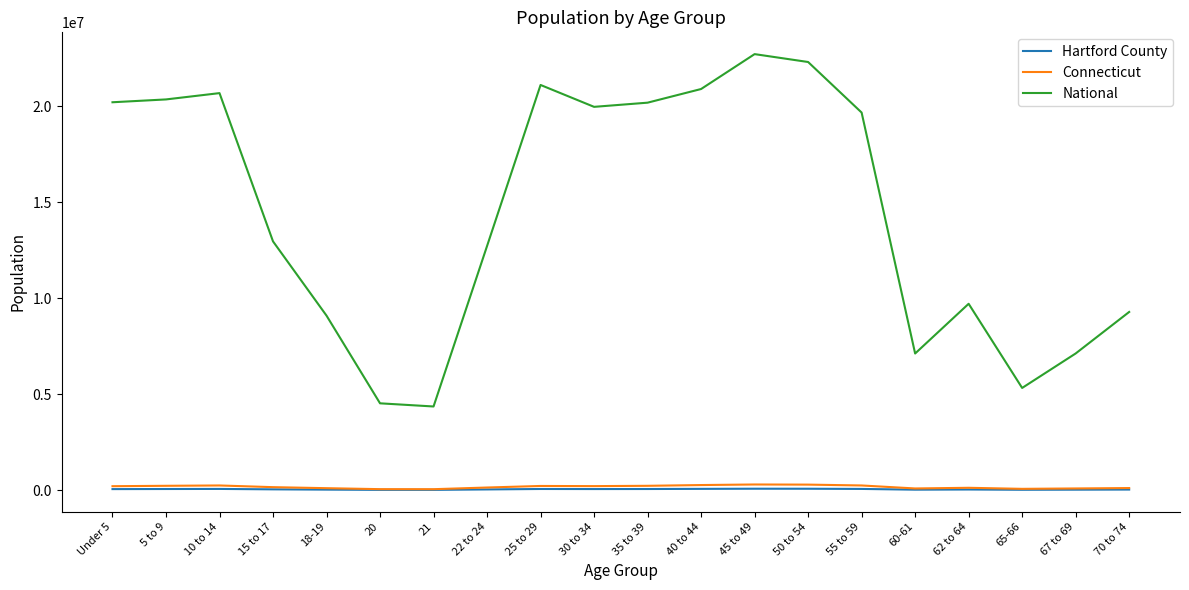

What is the greatest value displayed?

22708591